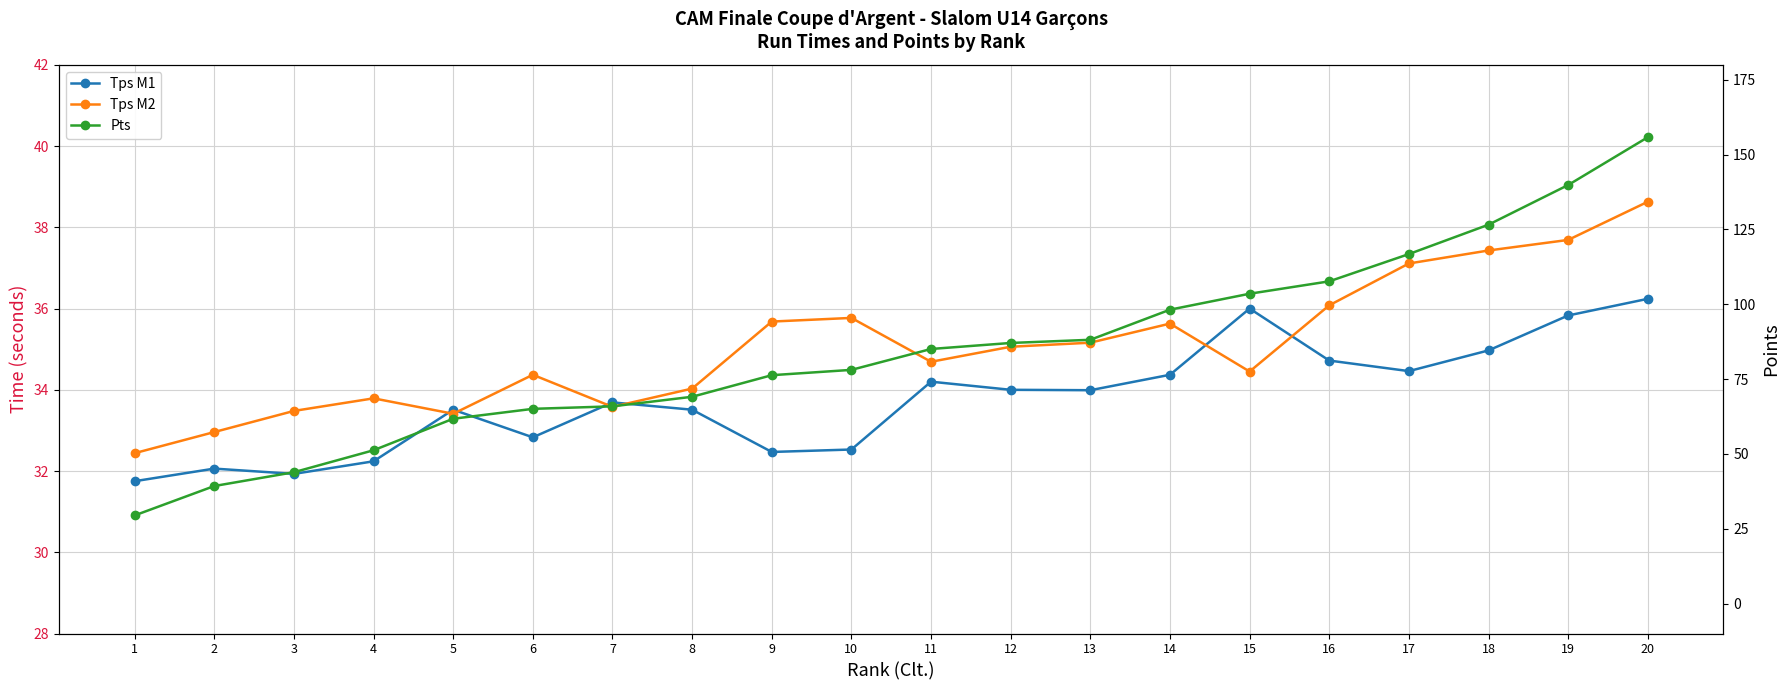

At which category is the sum across all series the highest?

20